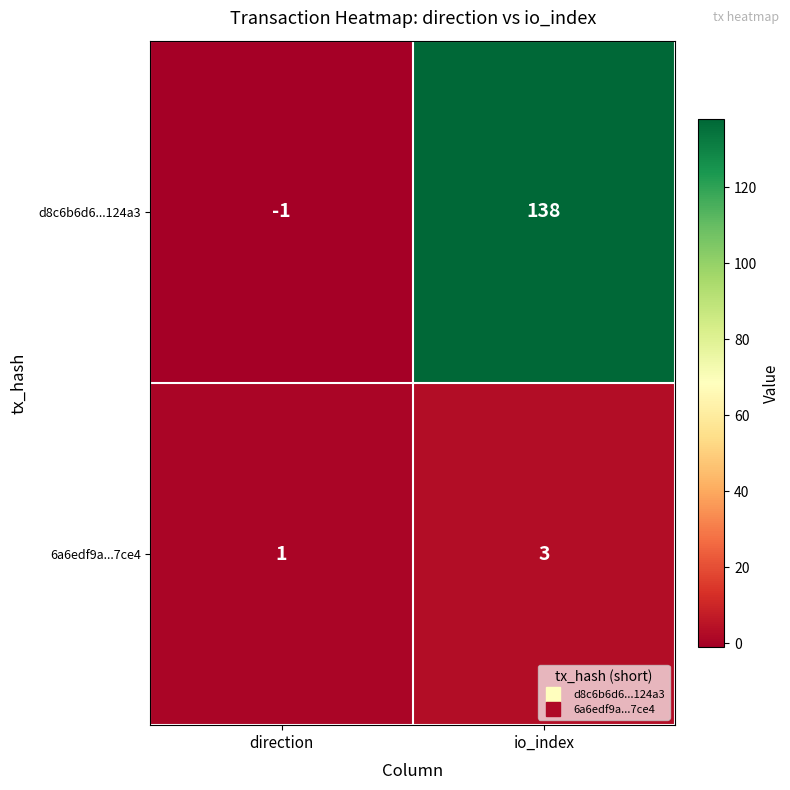

Reading left to right, what are all the values shown in this chart?

d8c6b6d6...124a3: direction=-1	io_index=138
6a6edf9a...7ce4: direction=1	io_index=3